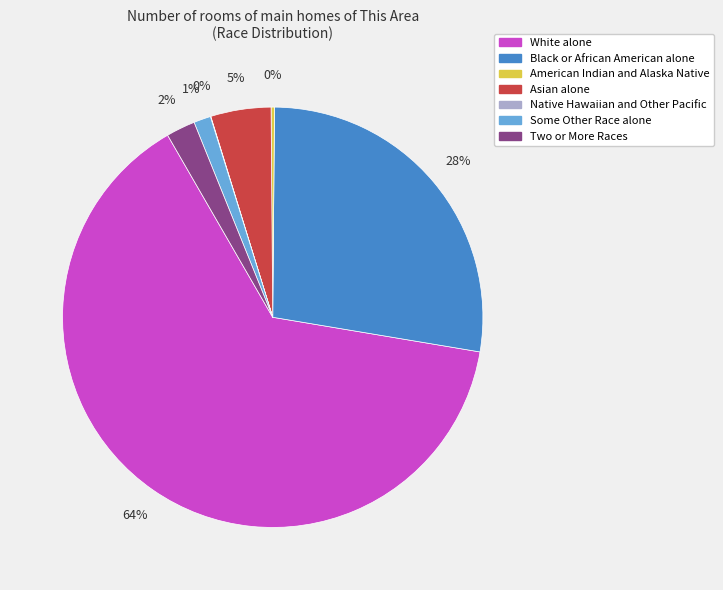

Between White alone and Two or More Races, which is larger?

White alone